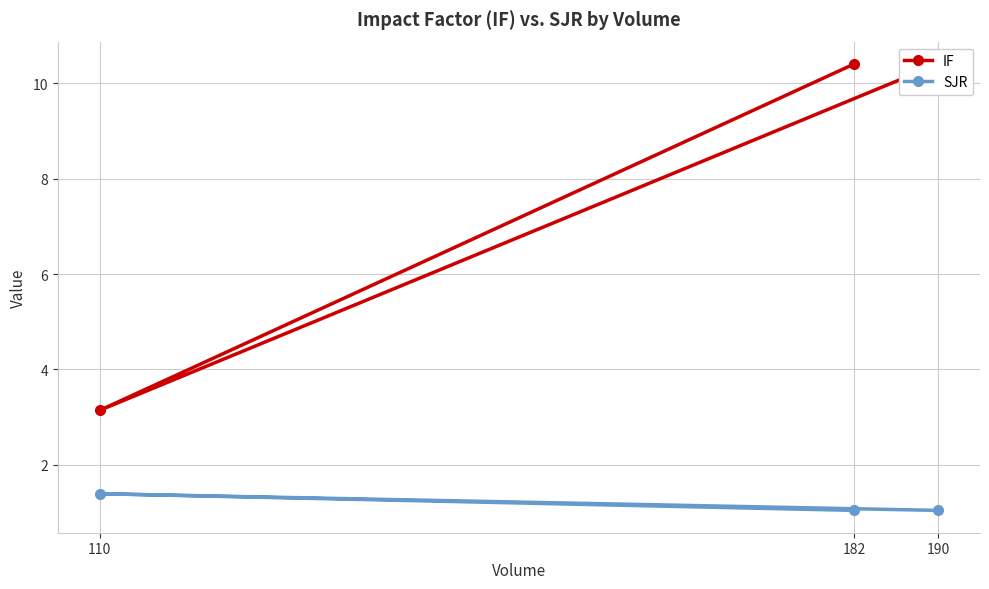

The IF series shows 10.4 at 190. True or false?

True